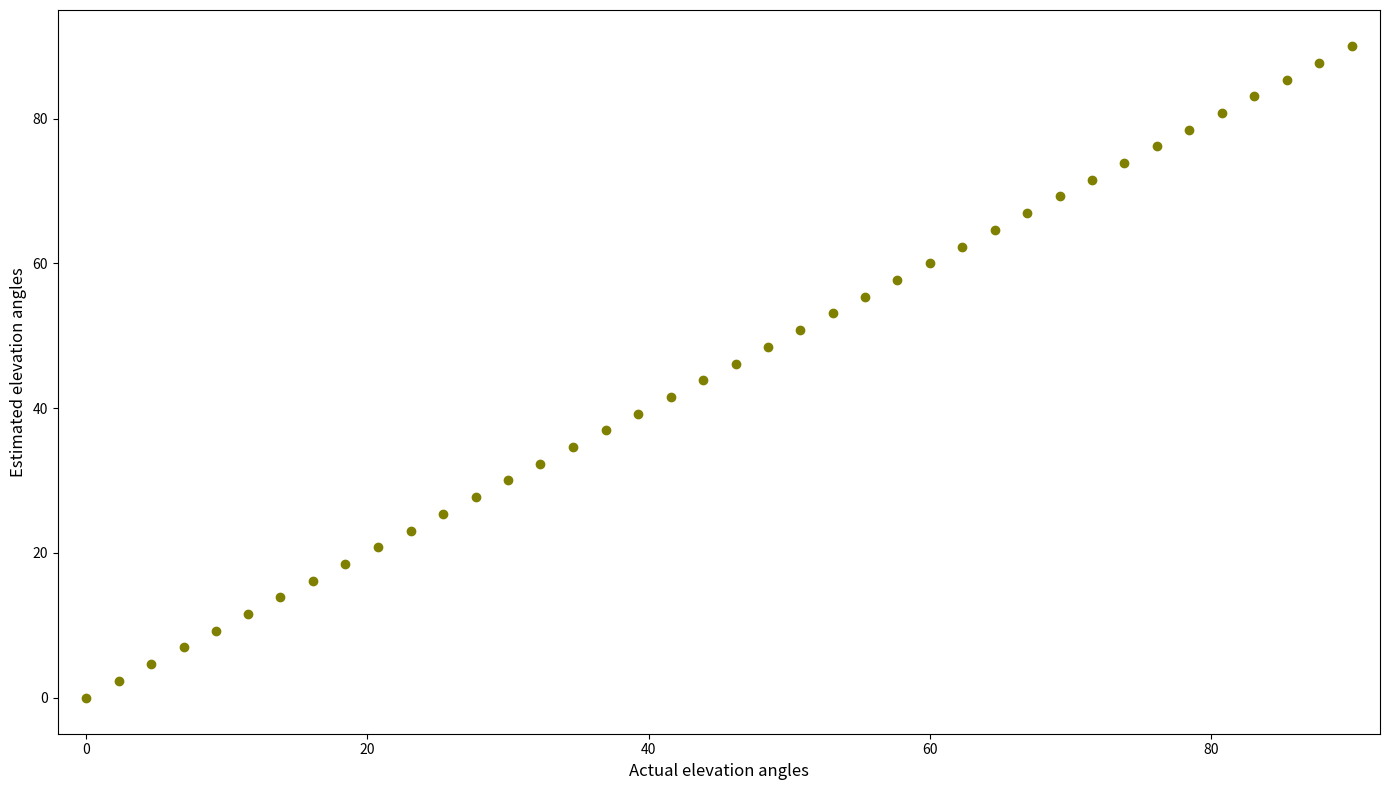

What is the range of X values (max minus min)?

90.0